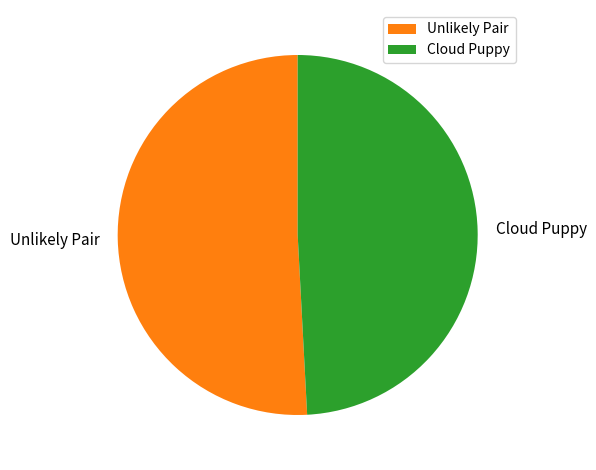

True or false: Unlikely Pair accounts for 51% of the total.

True